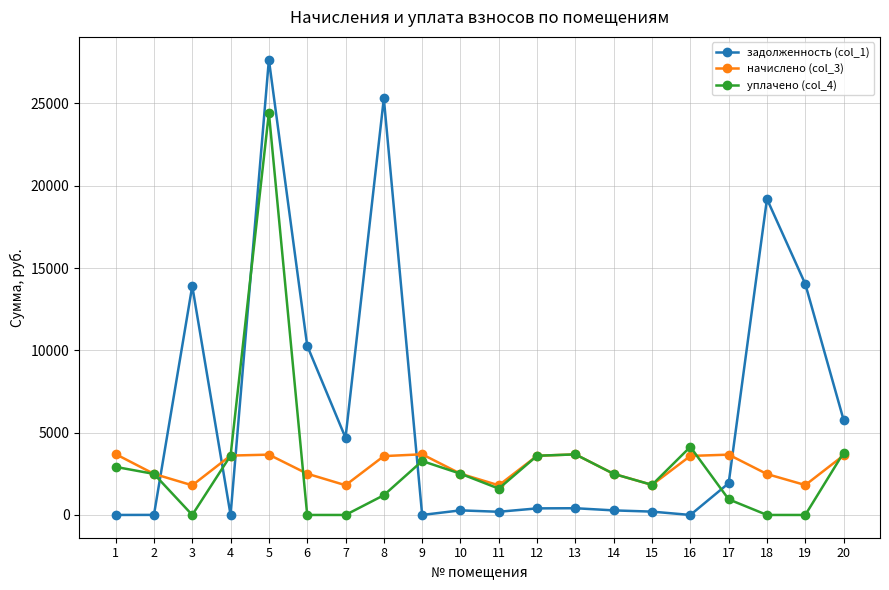

Is the value of уплачено (col_4) at 2 greater than the value of задолженность (col_1) at 16?

Yes